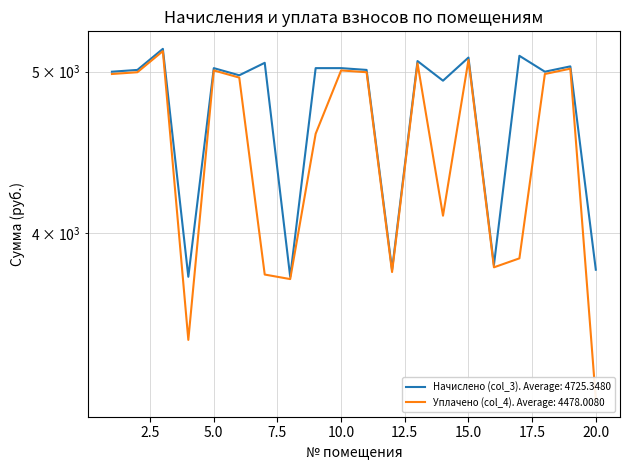

Reading left to right, list all the values displayed in this chart.

Начислено (col_3): 4998.7	5011.0	5158.7	3767.5	5023.3	4974.0	5060.3	3767.5	5023.3	5023.3	5011.0	3804.4	5072.5	4937.2	5097.1	3829.1	5109.5	4998.7	5035.6	3804.4
Уплачено (col_4): 4982.9	4995.1	5142.3	3453.6	5007.4	4958.2	3779.1	3755.6	4588.8	5007.4	4995.1	3792.3	5056.4	4098.7	5081.0	3816.9	3864.5	4982.9	5019.6	3182.3